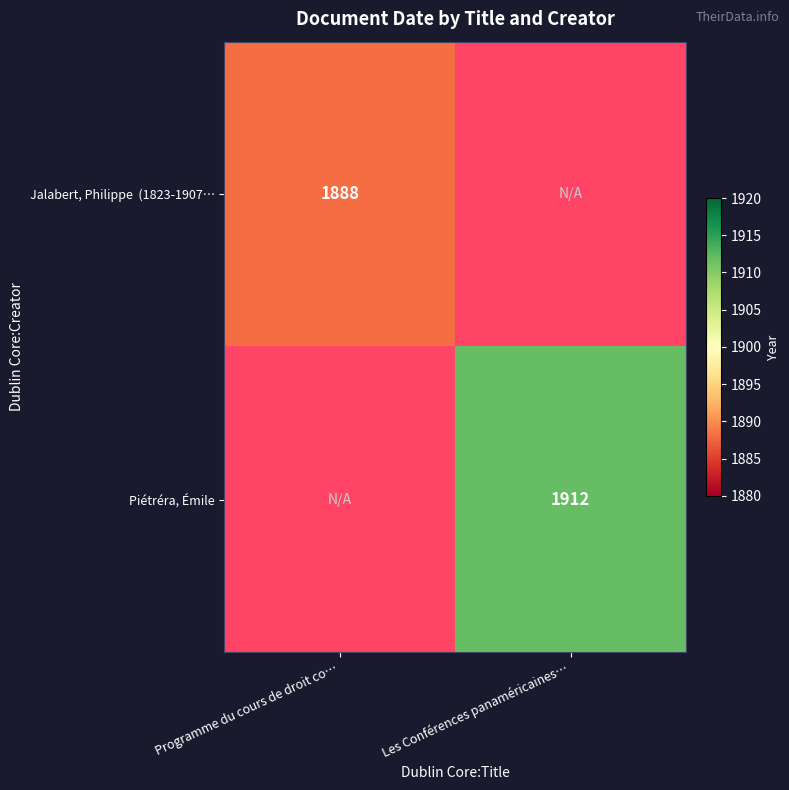

True or false: Piétréra, Émile has a value of 632 at Les Conférences panaméricaines….

False